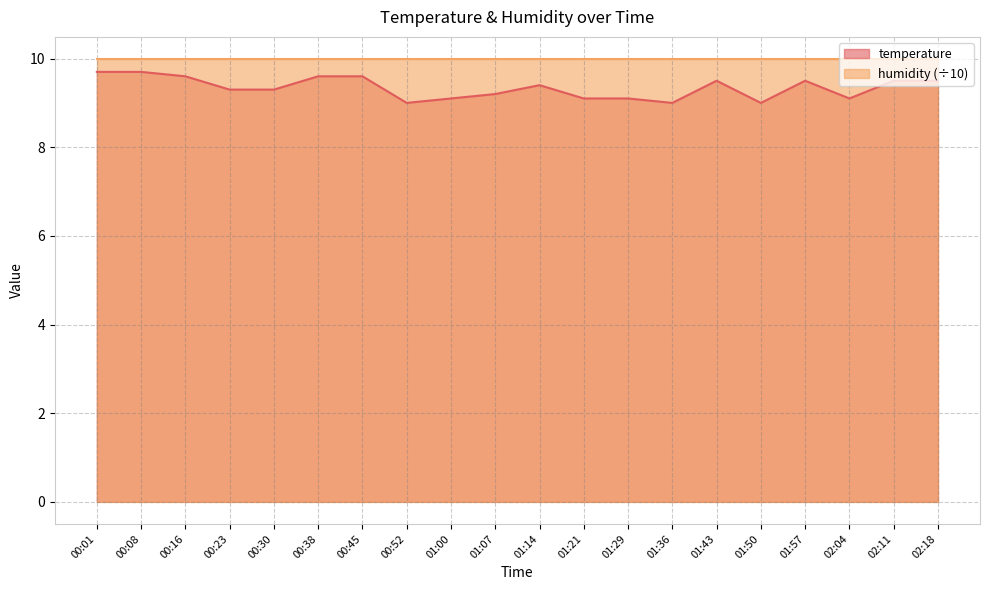

True or false: the data shows 9.2 at 01:07.

True